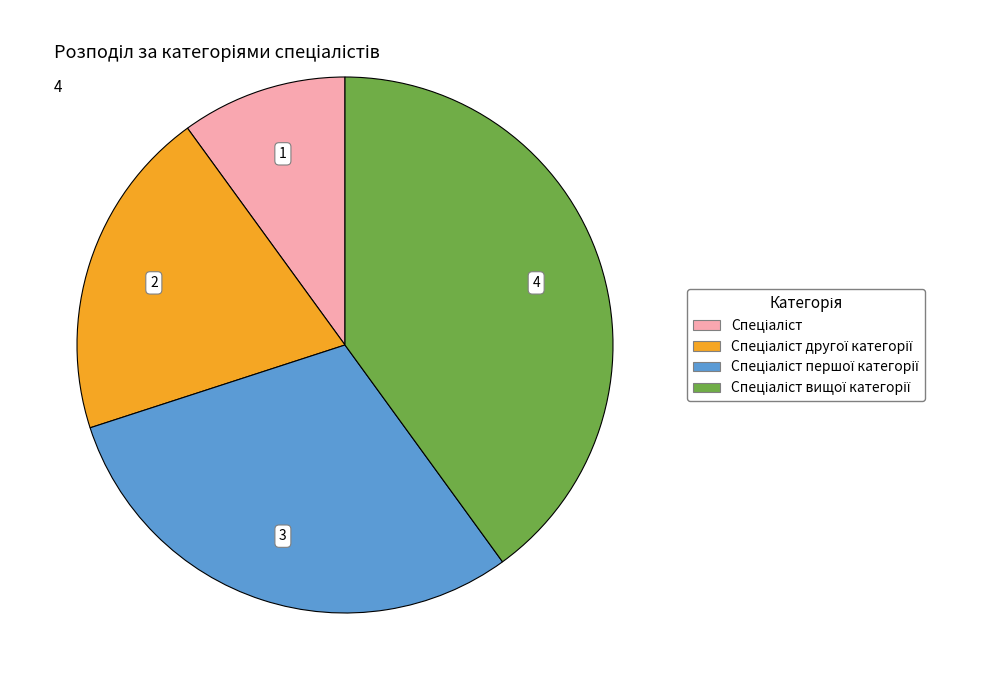

Is there any slice that represents more than half of the pie?

No